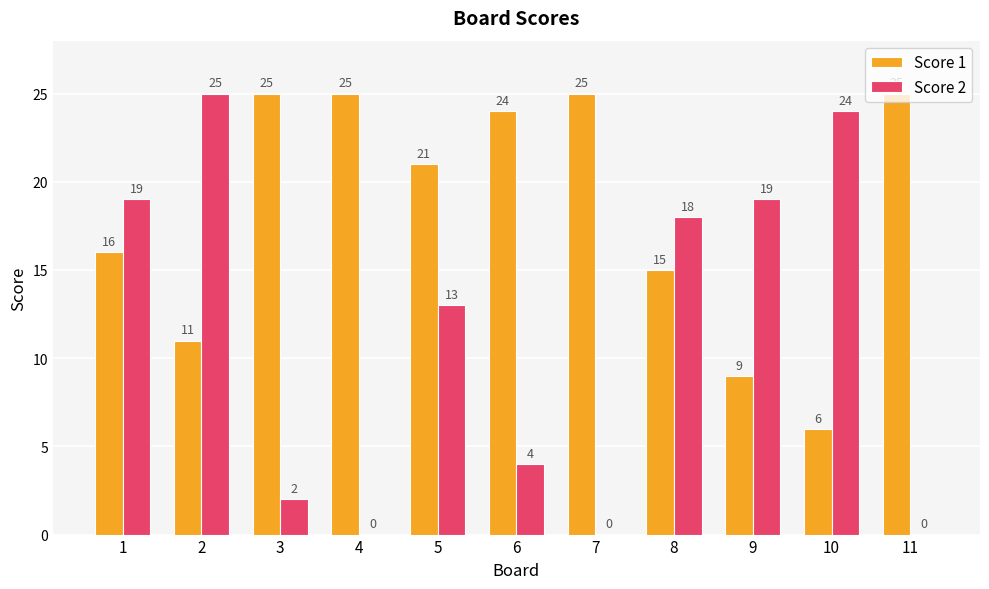

True or false: Score 1 has a value of 11 at 2.

True